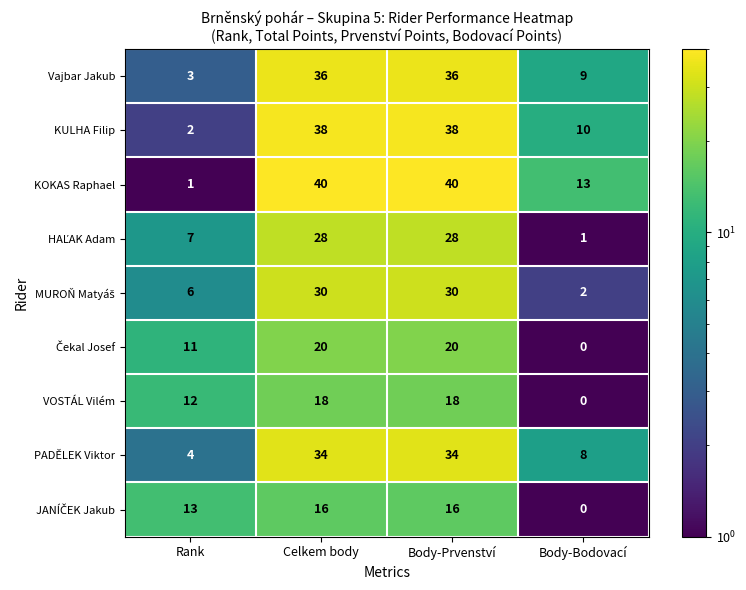

Which series has the largest range (max minus min)?

KOKAS Raphael